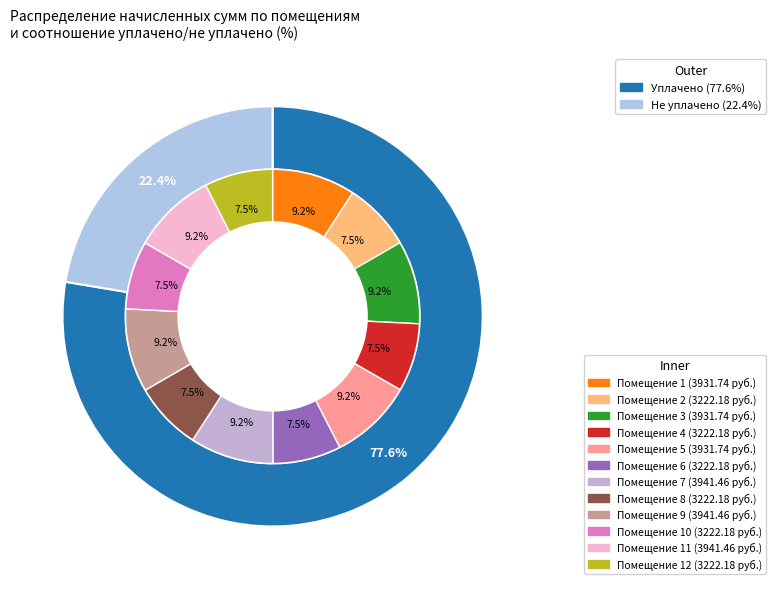

How many segments does this pie chart have?

12